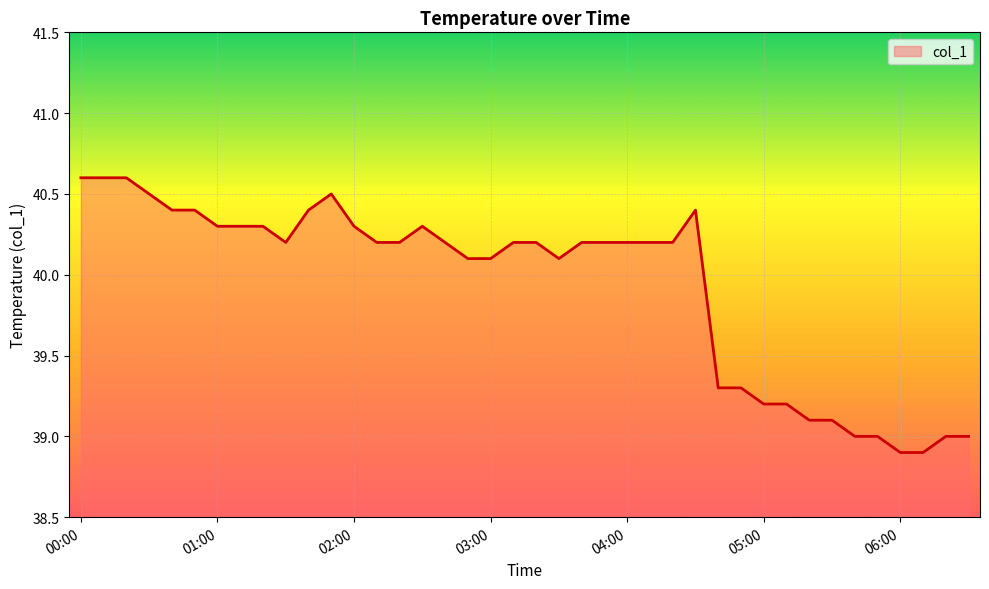

What is the average value?

39.9